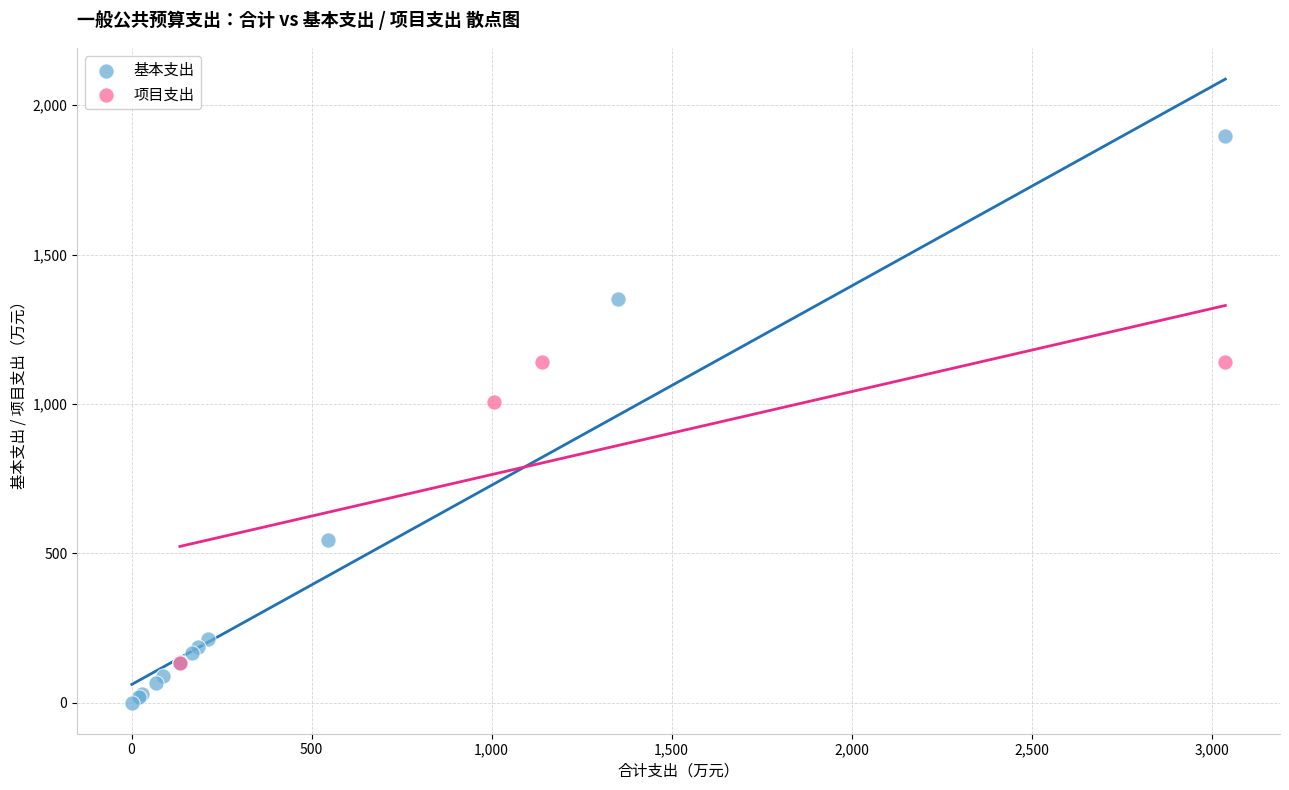

Which series contains the highest Y value?

基本支出